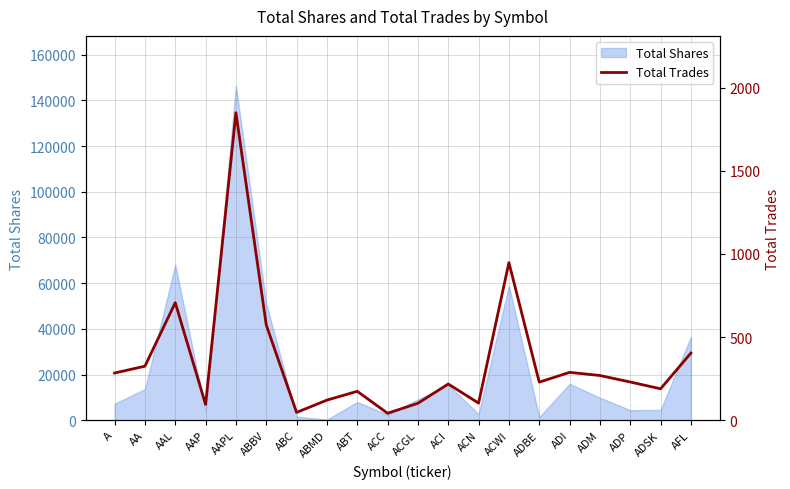

Rank the categories by value from lowest to highest.

ACC, ABC, AAP, ACGL, ACN, ABMD, ABT, ADSK, ACI, ADBE, ADP, ADM, A, ADI, AA, AFL, ABBV, AAL, ACWI, AAPL